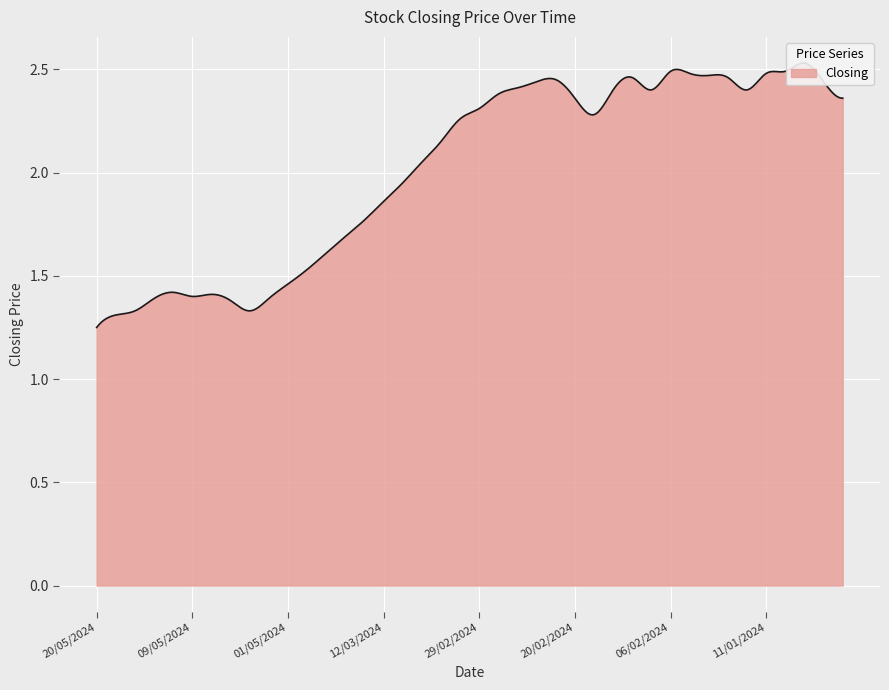

True or false: the data has more than 1 interior local peaks.

True